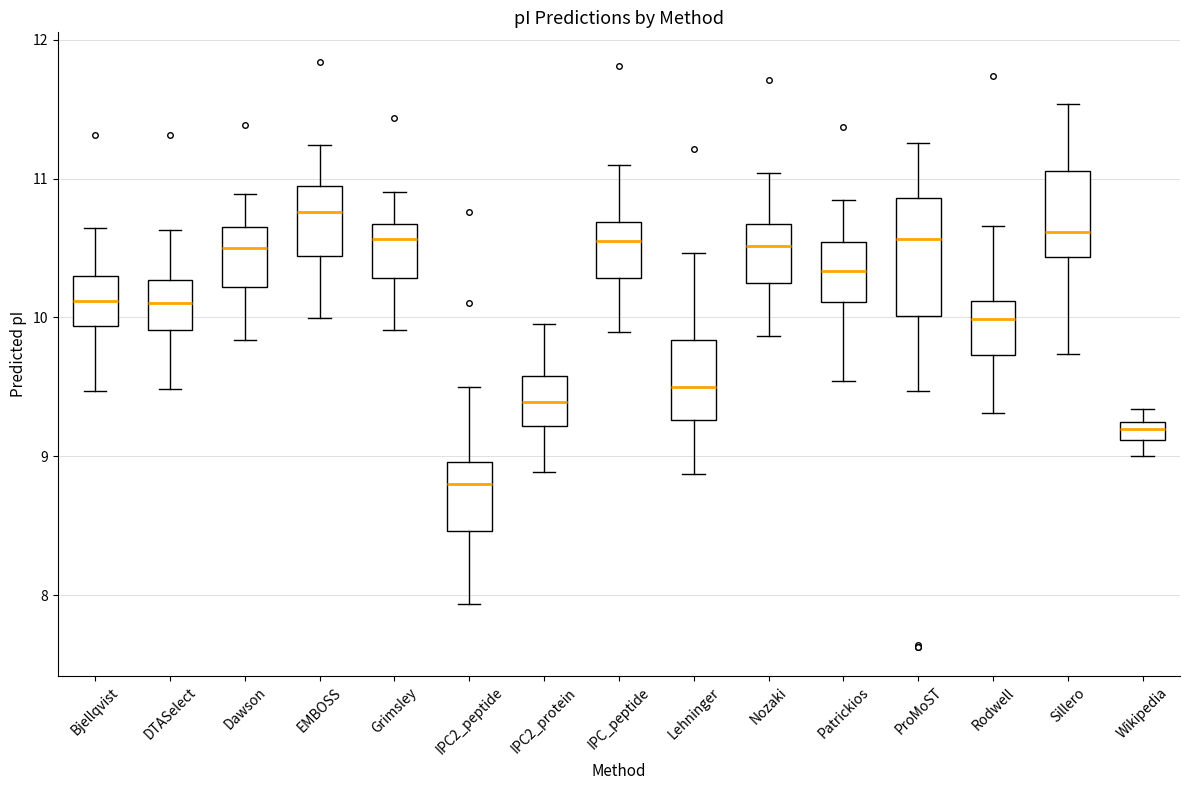

Which box is the tallest, from its lower edge to its upper edge?

ProMoST